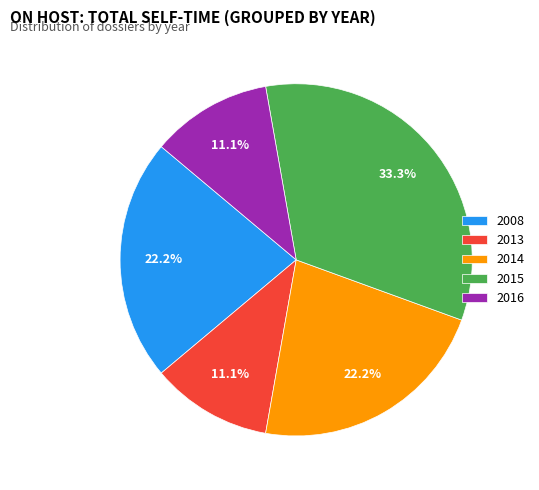

Count the number of slices in the pie.

5